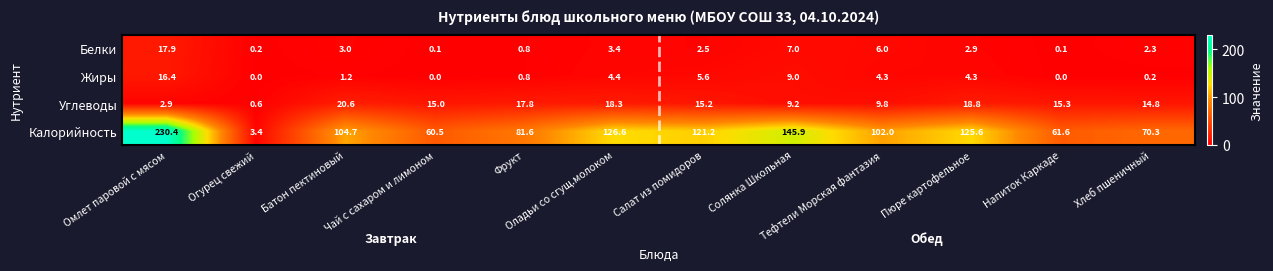

Which series has the widest spread of values?

Калорийность